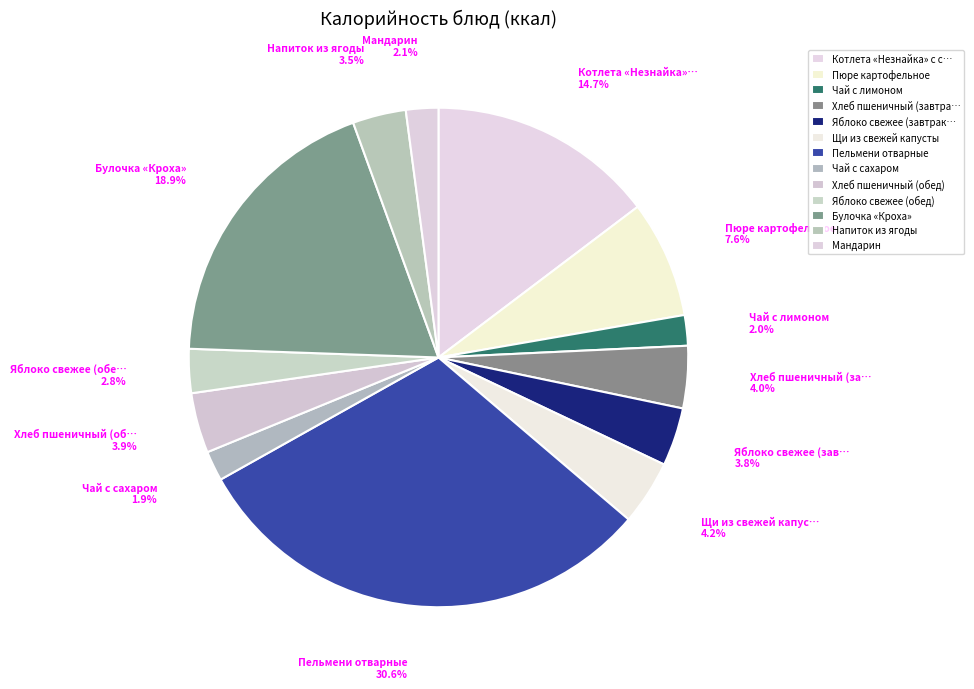

Which category has the smallest portion of the pie?

Чай с сахаром